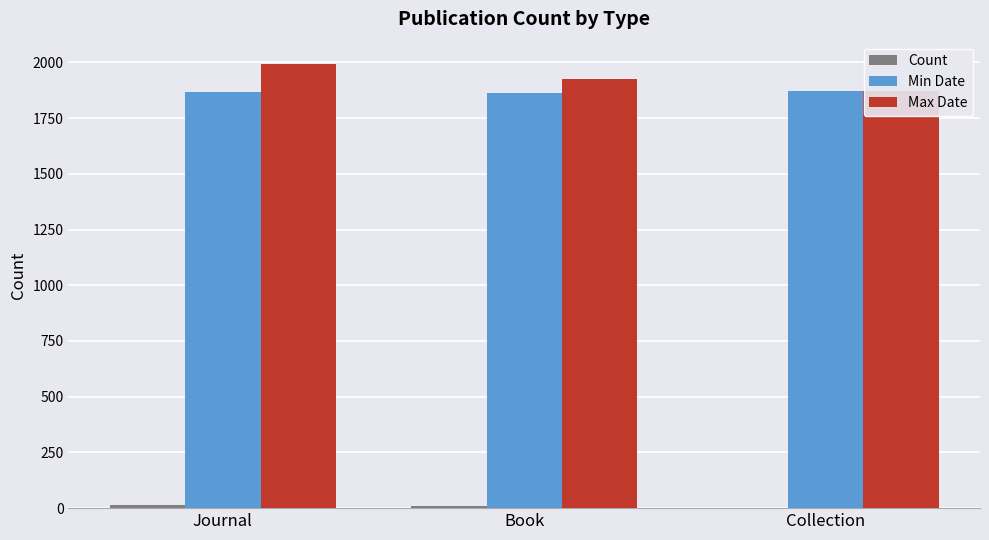

Reading left to right, extract all data points from this chart.

Count: Journal=13	Book=9	Collection=1
Min Date: Journal=1866	Book=1863	Collection=1870
Max Date: Journal=1993	Book=1923	Collection=1870